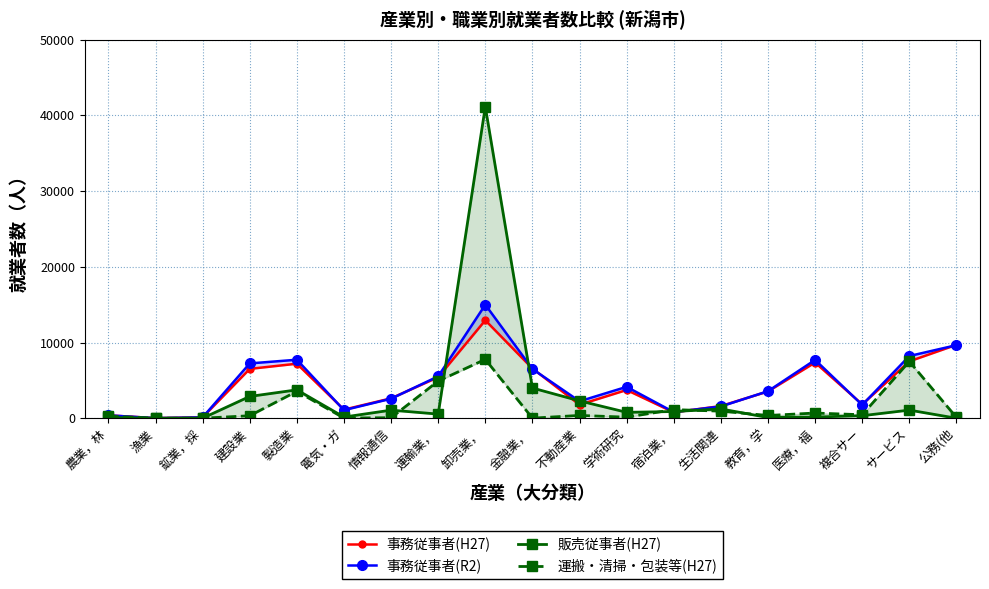

List the series in order of their peak value, lowest first.

運搬・清掃・包装等(H27), 事務従事者(H27), 事務従事者(R2), 販売従事者(H27)